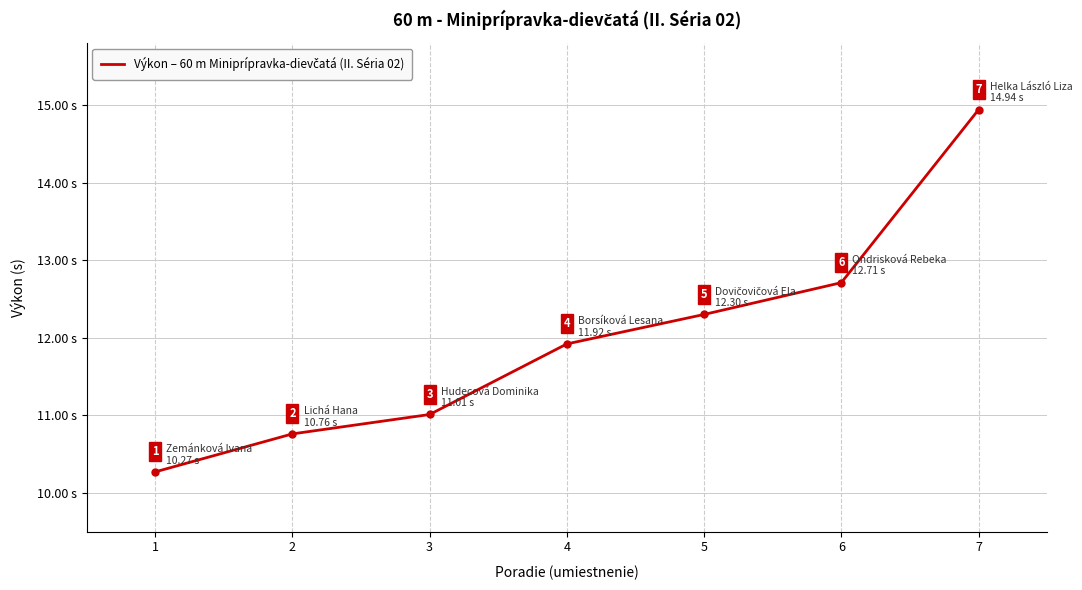

At which category does the chart reach its peak across all series?

7